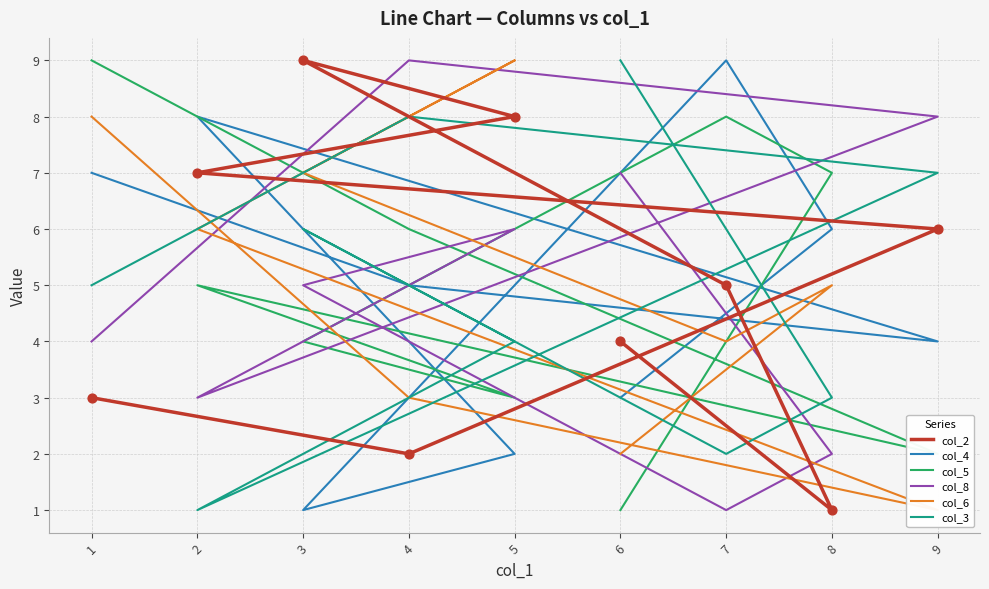

Which series contains the lowest Y value?

col_2